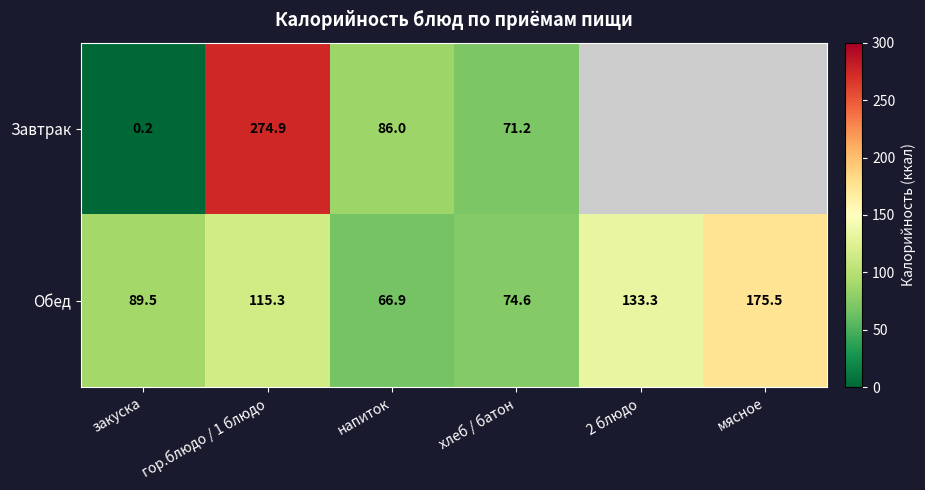

What is the difference between the highest and lowest values at напиток?

19.1